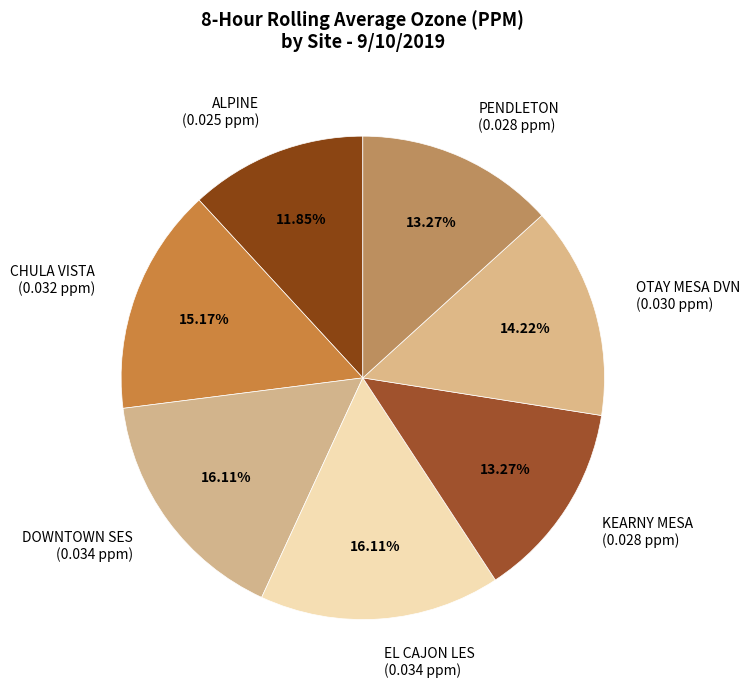

Is it true that KEARNY MESA is 13% of the pie?

True